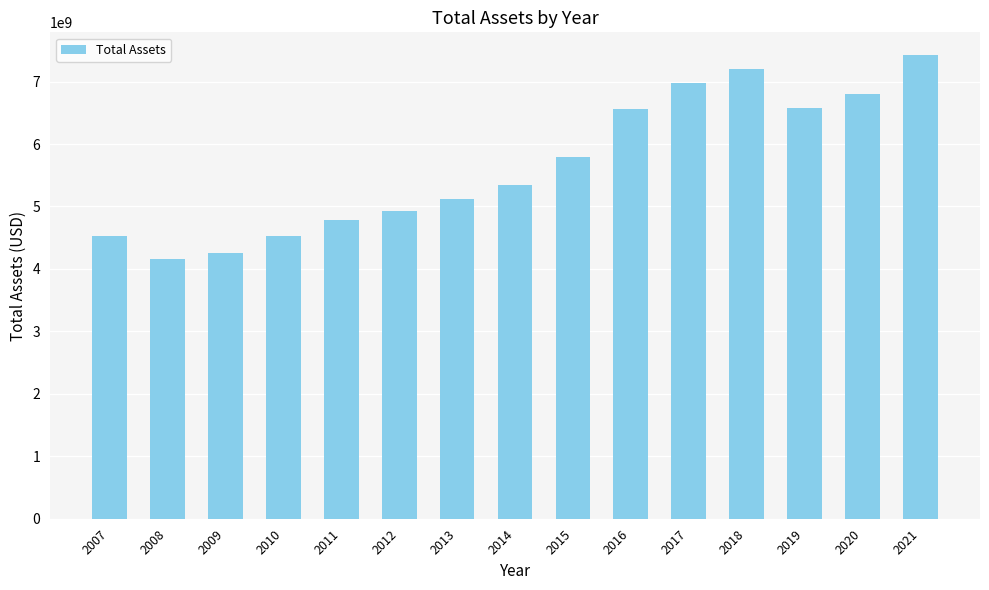

What is the value of the 15th bar from the left?

7417200000